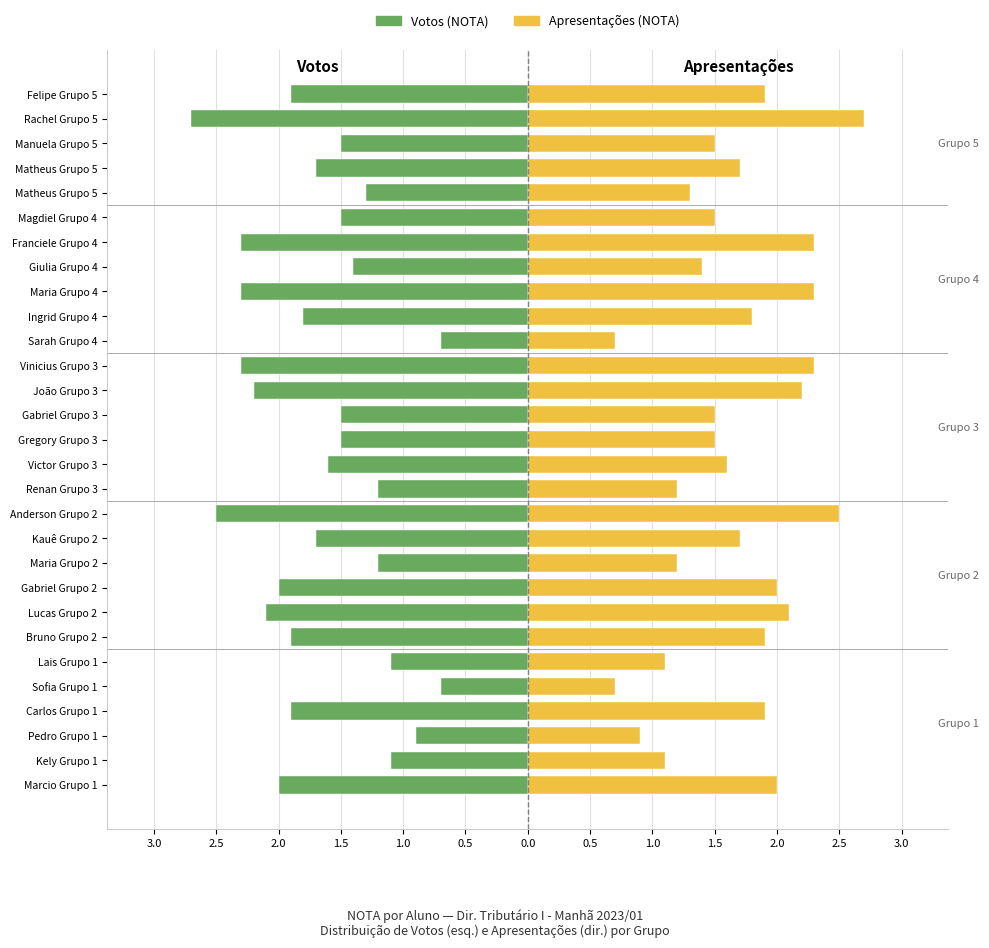

What is the difference between the maximum and second lowest values in the Apresentações series?

2.0